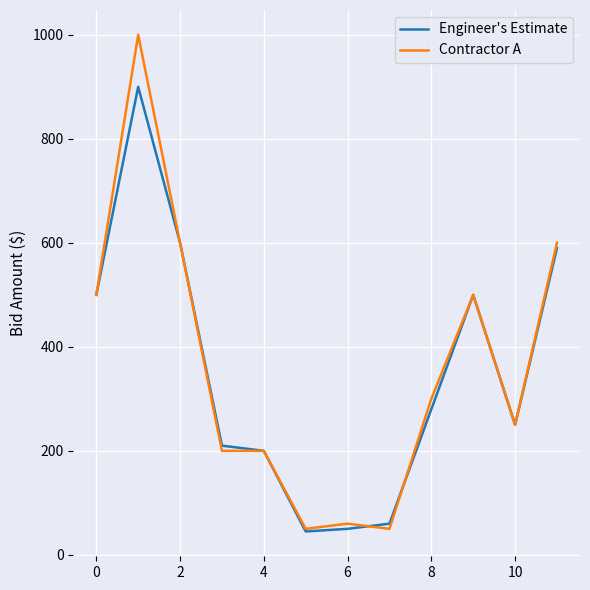

What is the maximum value for Engineer's Estimate?

900